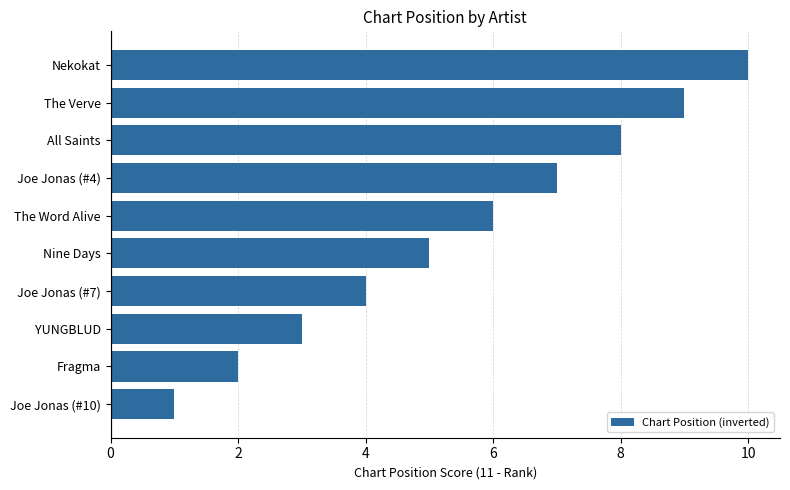

What position from the bottom is Nekokat?

10